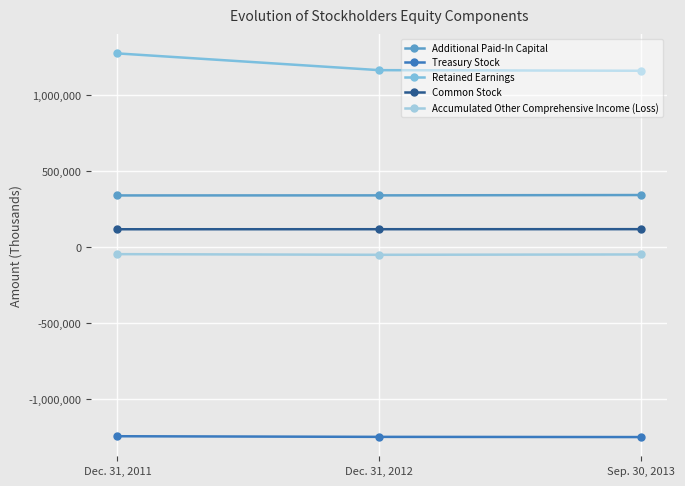

What is the maximum value for Additional Paid-In Capital?

343820